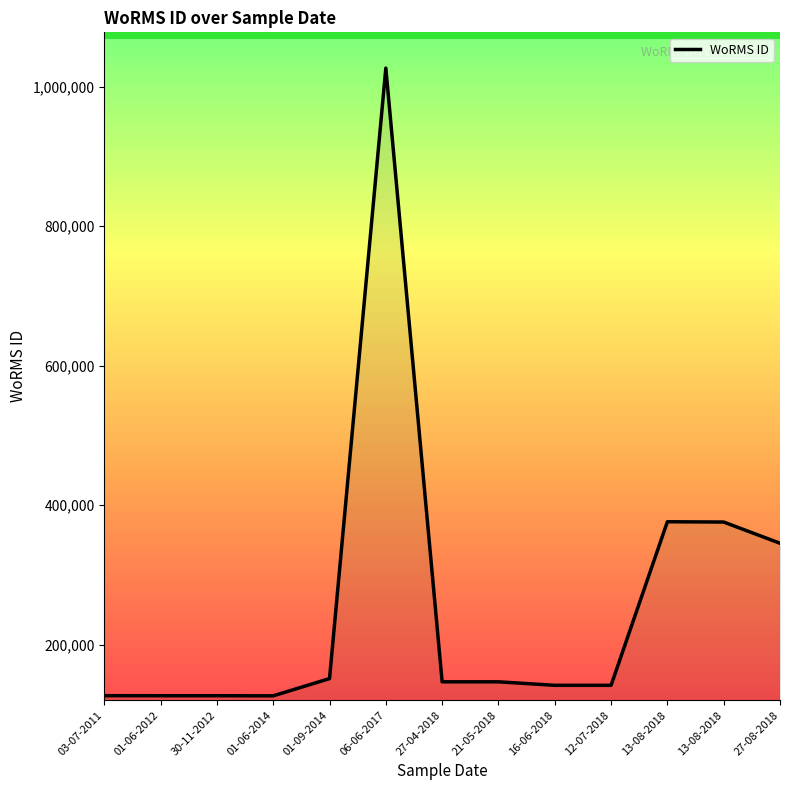

How many lines are shown in the chart?

1